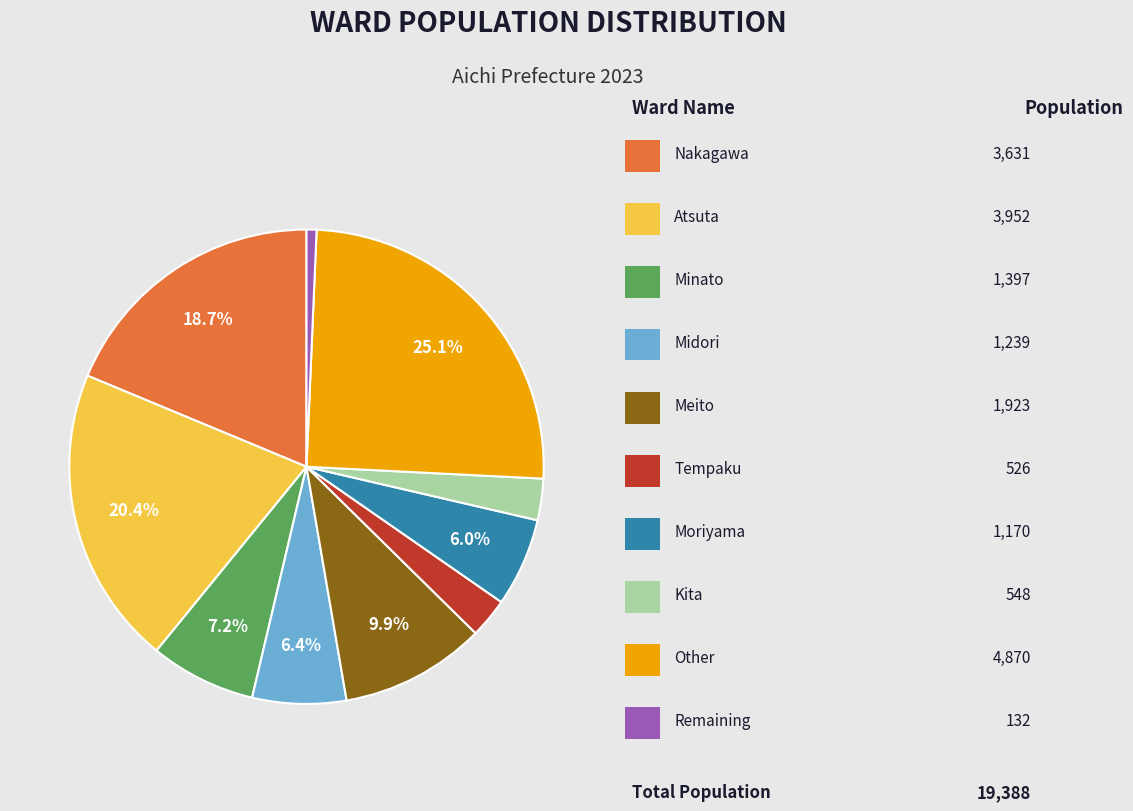

Is there any slice that represents more than half of the pie?

No